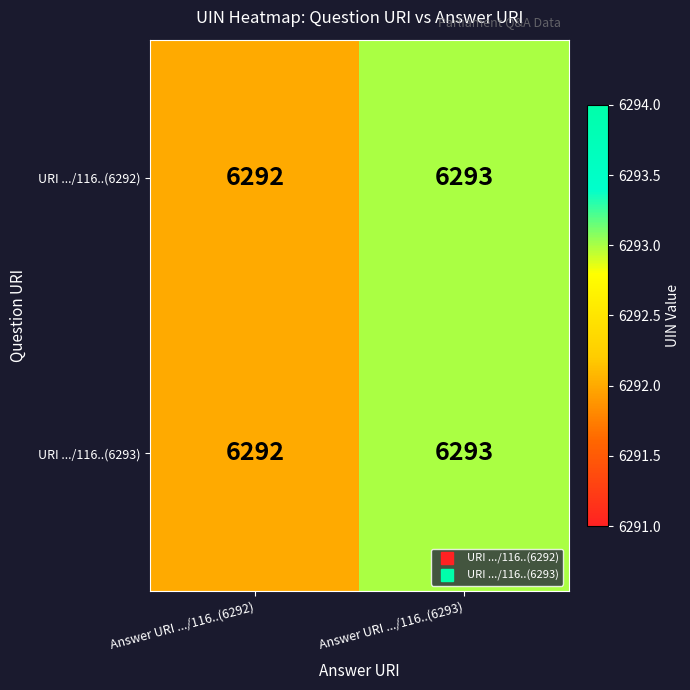

List the labels in order of URI .../116..(6293) value, largest first.

Answer URI .../116..(6293), Answer URI .../116..(6292)